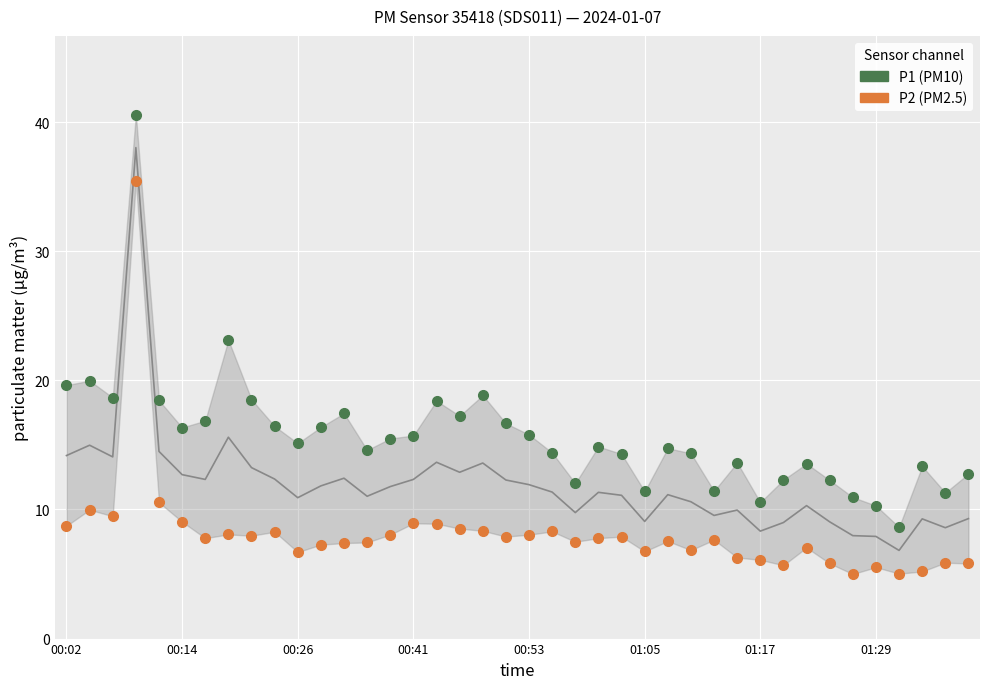

Which series has the widest spread of values?

P1 (PM10)